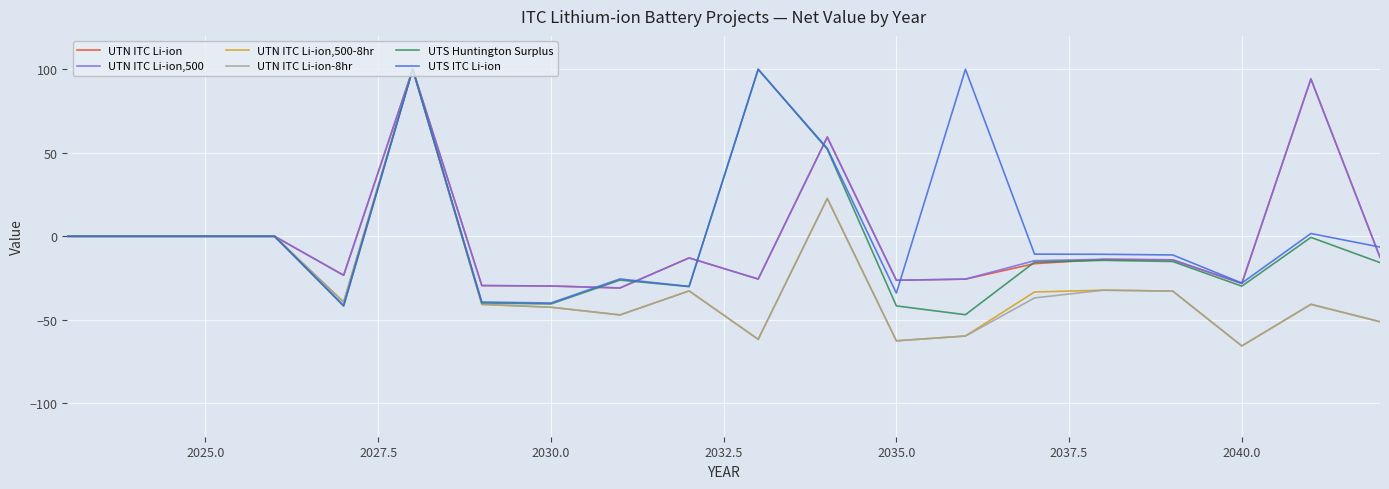

What is the maximum value for UTN ITC Li-ion,500?

100.0